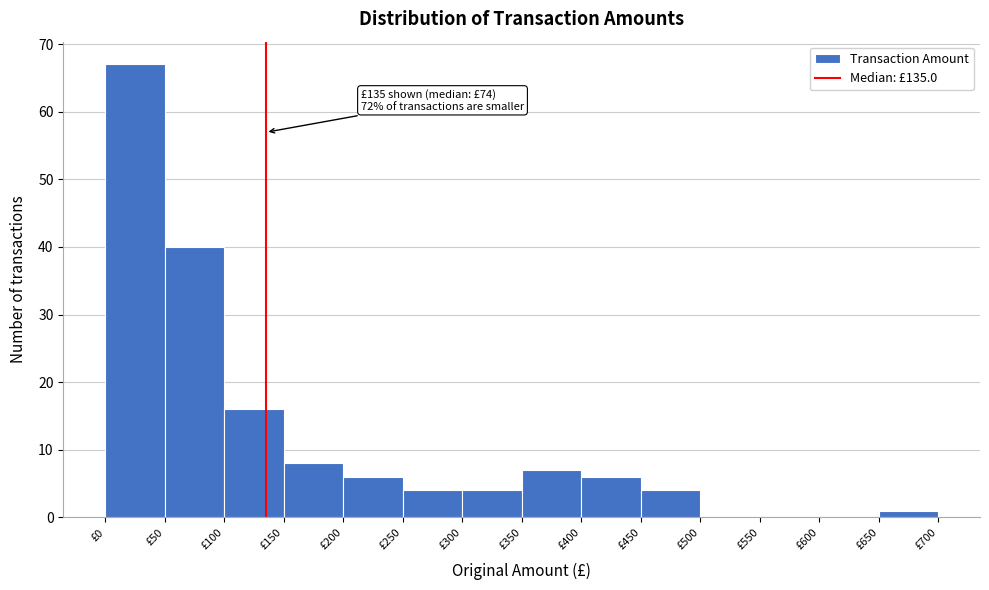

Over which range of the x-axis is the bar tallest?

0 to 50